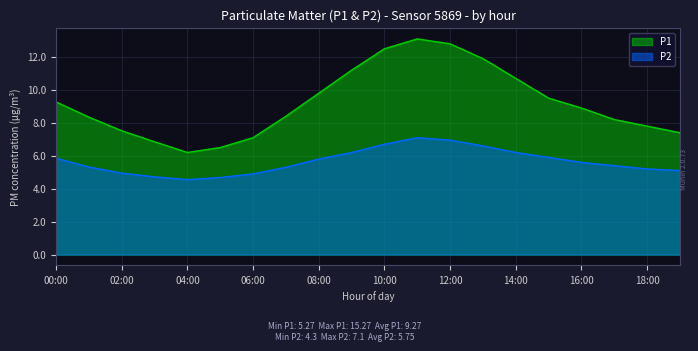

At 13:00, list the series in order from largest to smallest.

P1, P2